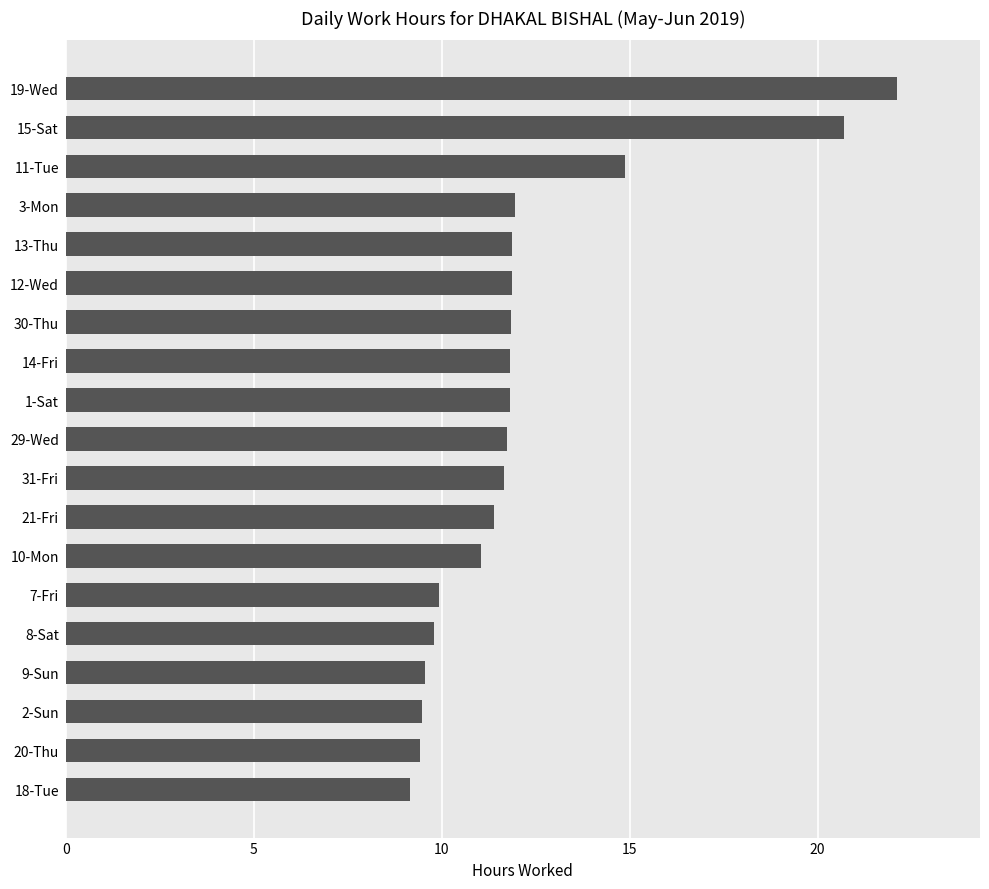

What is the ratio of the value at 14-Fri to the value at 15-Sat?

0.6